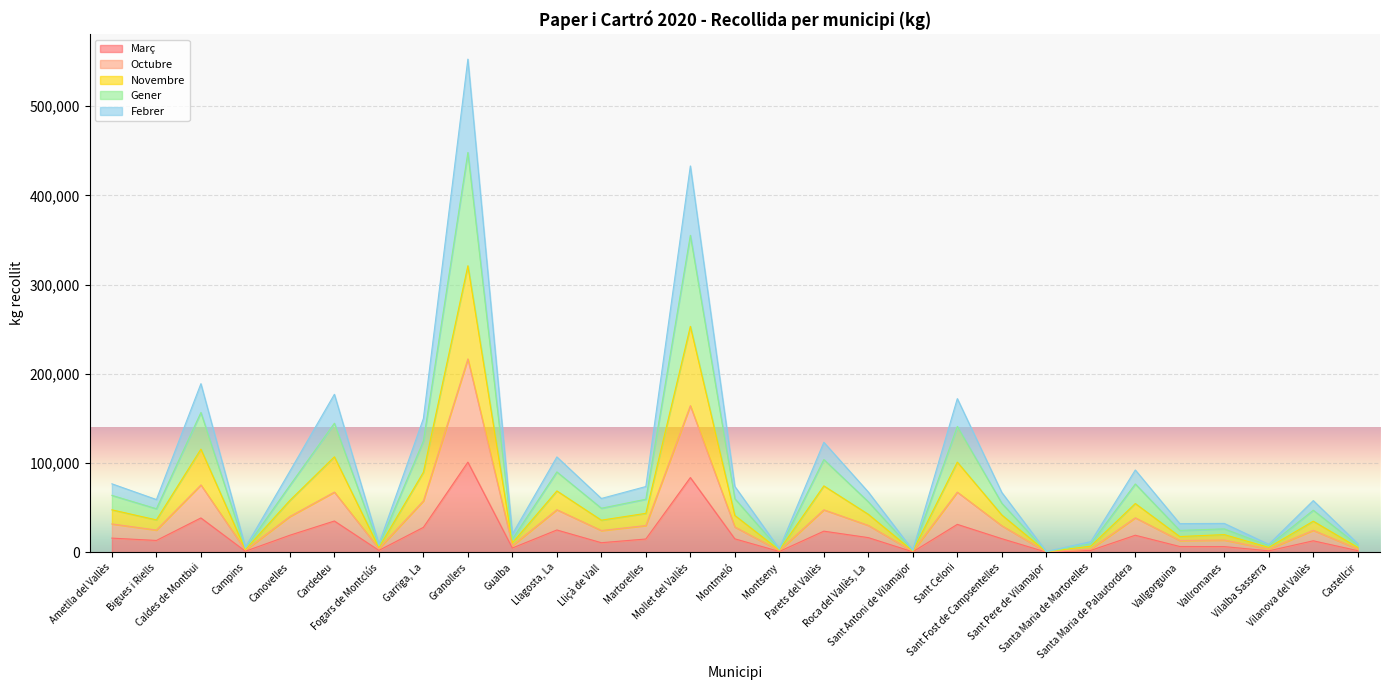

What is the value of the Octubre point at the 13th from the left?

29966.8